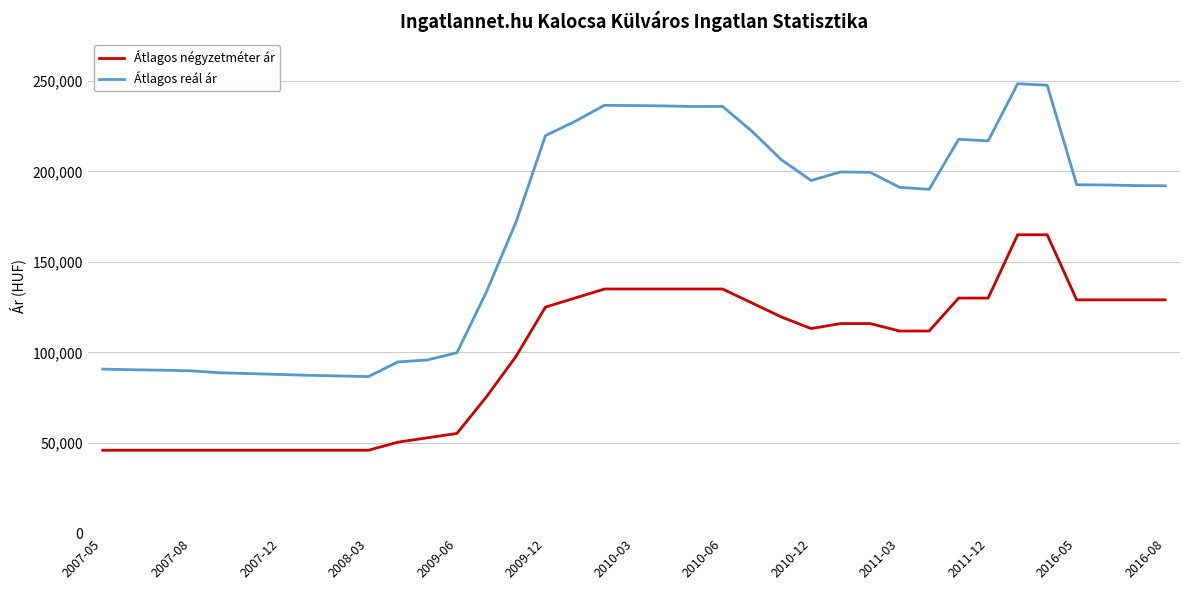

What is the difference between the maximum and minimum values in the Átlagos reál ár series?

161938